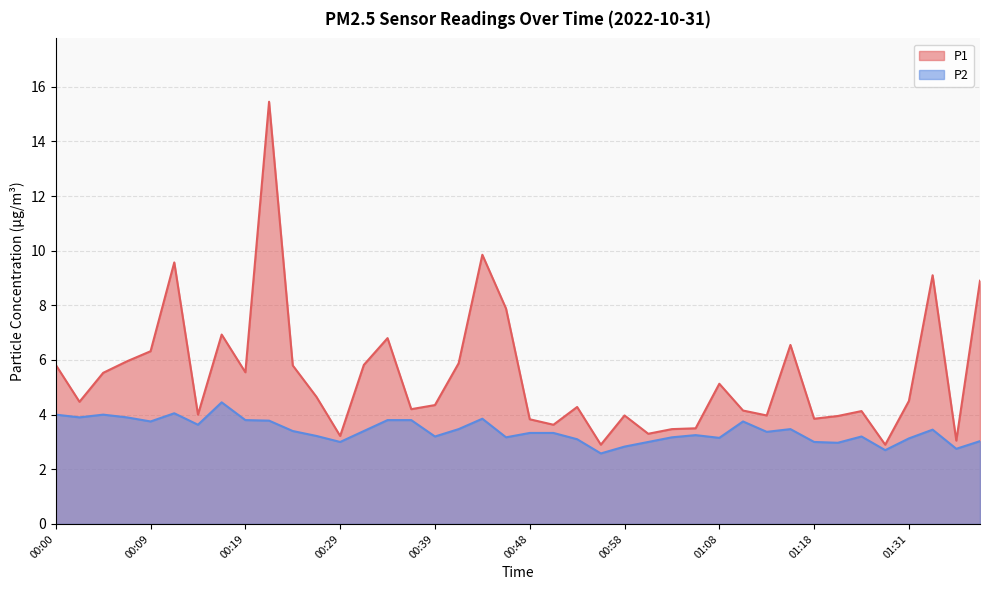

What is the average value of the P2 series?

3.4